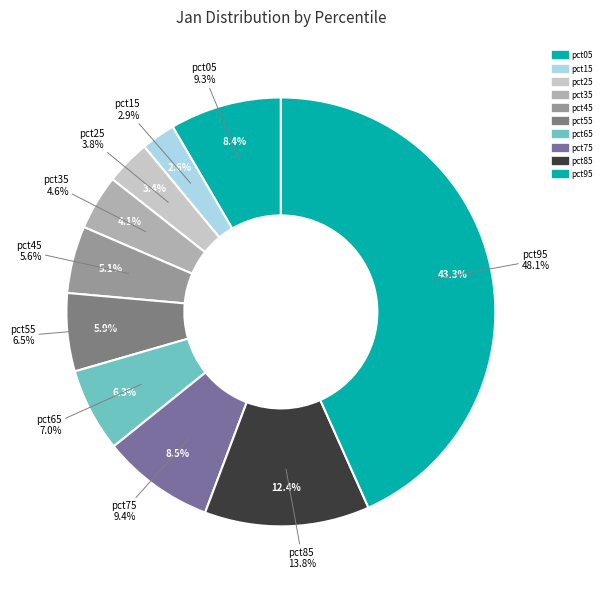

Rank the categories by value from highest to lowest.

pct95, pct85, pct75, pct05, pct65, pct55, pct45, pct35, pct25, pct15